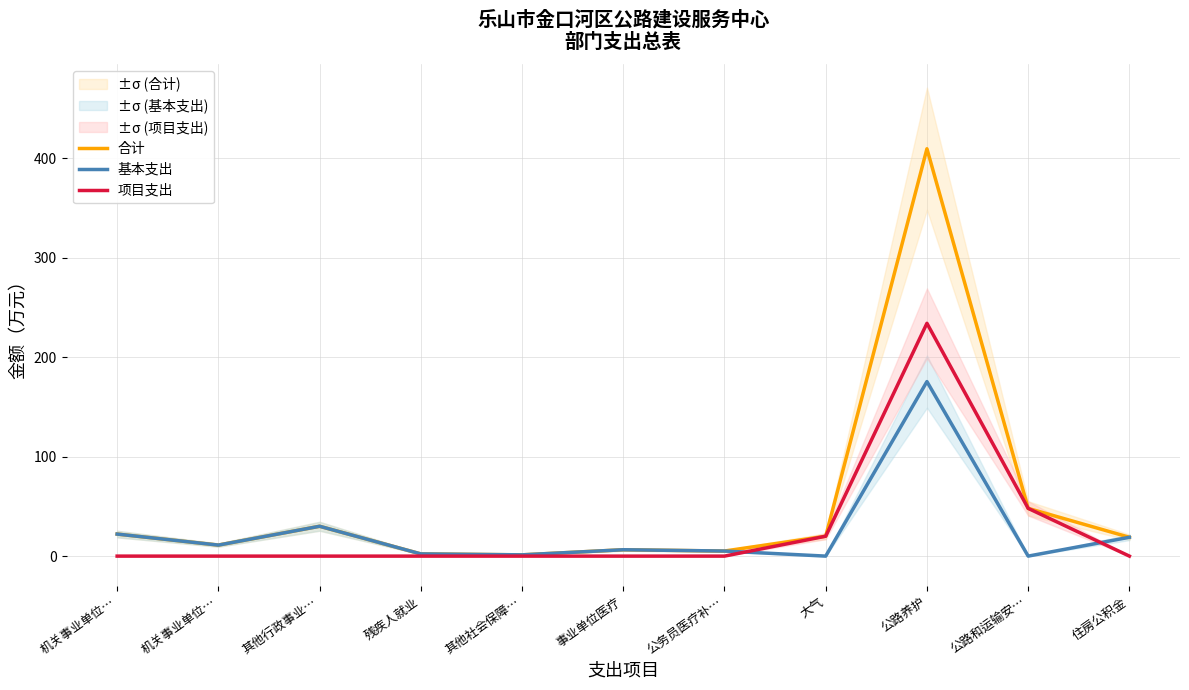

Reading left to right, what are all the values shown in this chart?

合计: 机关事业单位…=22.2	机关事业单位…=11.1	其他行政事业…=30.0	残疾人就业=2.2	其他社会保障…=1.3	事业单位医疗=6.4	公务员医疗补…=5.1	大气=20.0	公路养护=409.5	公路和运输安…=48.0	住房公积金=18.9
基本支出: 机关事业单位…=22.2	机关事业单位…=11.1	其他行政事业…=30.0	残疾人就业=2.2	其他社会保障…=1.3	事业单位医疗=6.4	公务员医疗补…=5.1	大气=0.0	公路养护=175.4	公路和运输安…=0.0	住房公积金=18.9
项目支出: 机关事业单位…=0.0	机关事业单位…=0.0	其他行政事业…=0.0	残疾人就业=0.0	其他社会保障…=0.0	事业单位医疗=0.0	公务员医疗补…=0.0	大气=20.0	公路养护=234.0	公路和运输安…=48.0	住房公积金=0.0